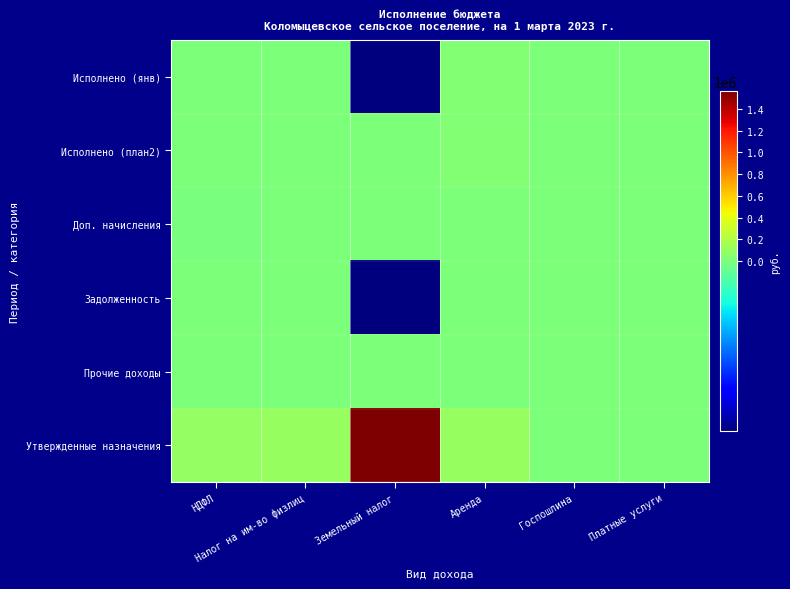

Which label corresponds to the smallest value in the chart?

Земельный налог